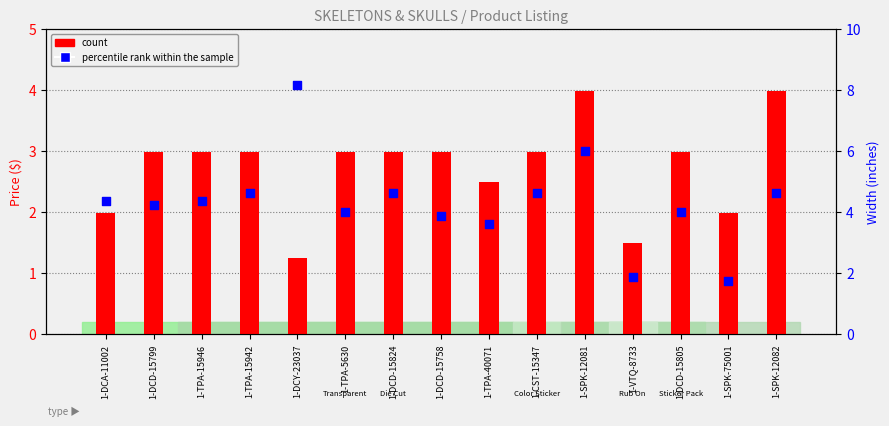

Which series contains the highest Y value?

percentile rank within the sample